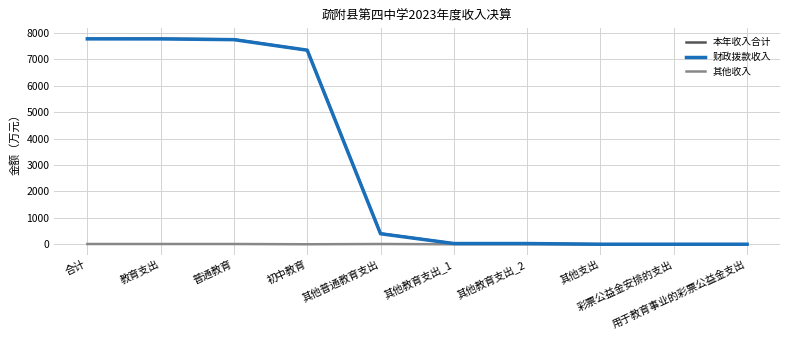

How many lines are shown in the chart?

3